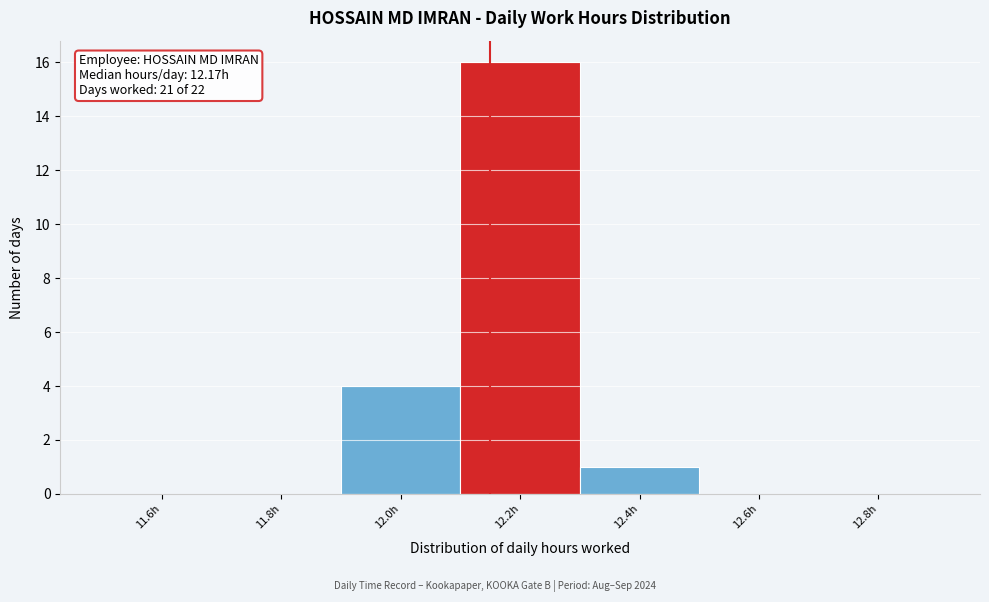

Over which range of the x-axis is the bar tallest?

12.1 to 12.3